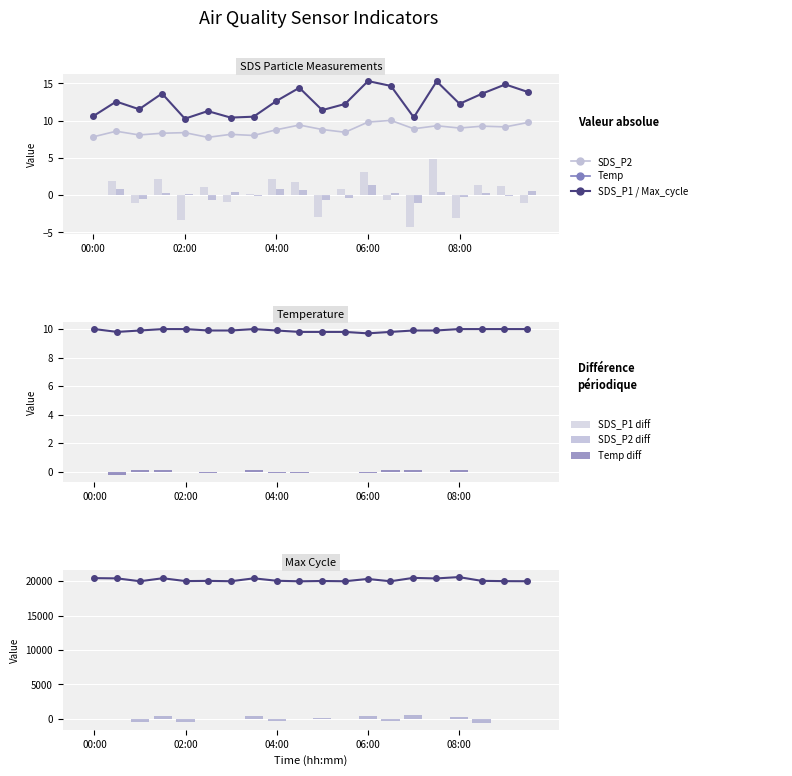

What is the approximate value of SDS_P1 at 06:00?

15.3